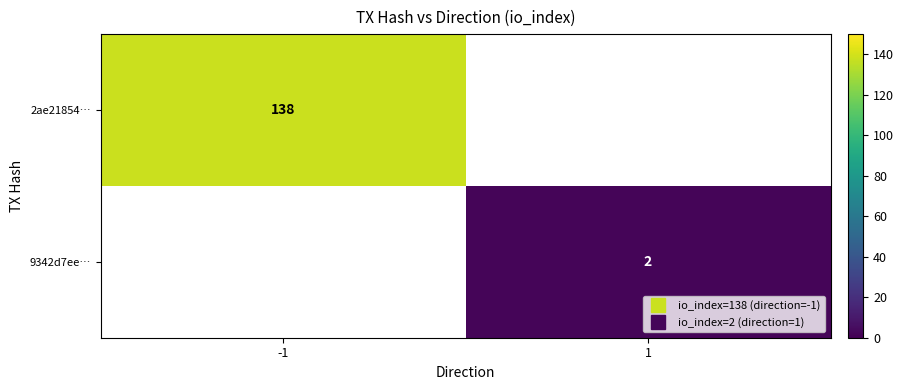

Rank the series at -1 from highest to lowest value.

2ae21854…, 9342d7ee…